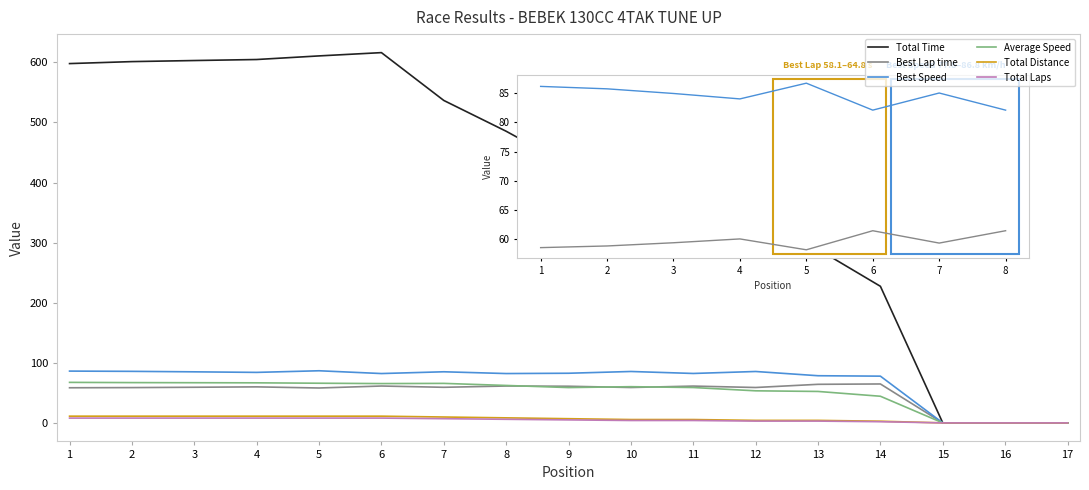

What is the maximum value shown in the chart?

616.1